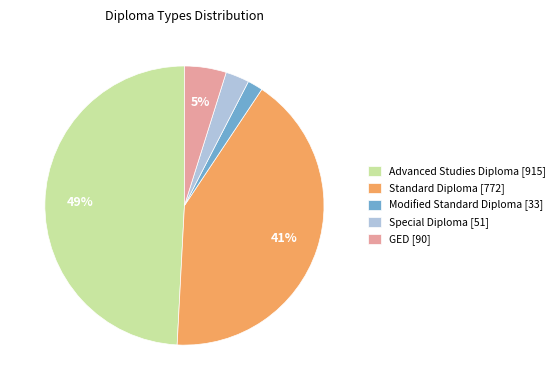

Which slice is the largest?

Advanced Studies Diploma [915]